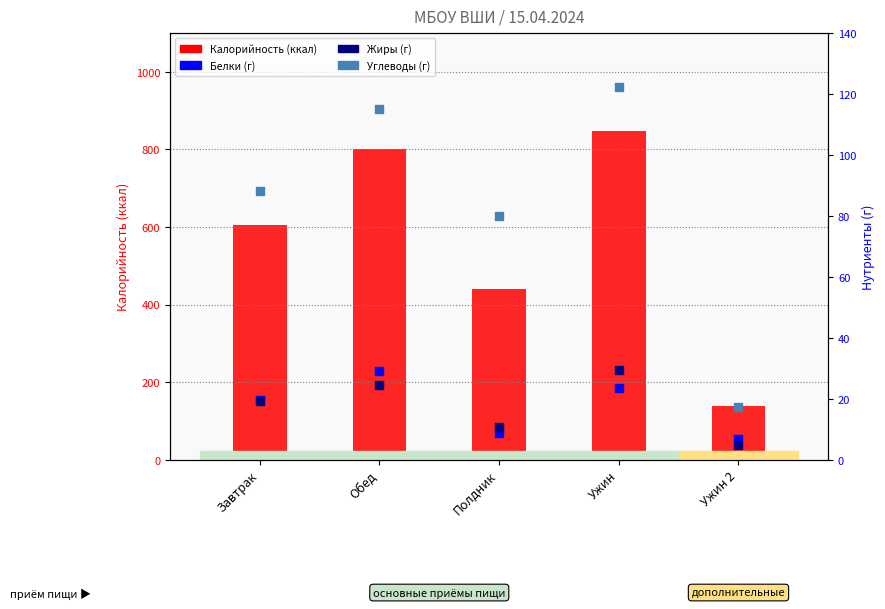

Reading right to left, transcribe all the data shown in this chart.

Калорийность: Ужин 2=137.0	Ужин=848.0	Полдник=441.0	Обед=801.0	Завтрак=606.0
Белки: Ужин 2=6.7	Ужин=23.4	Полдник=8.8	Обед=29.2	Завтрак=19.5
Жиры: Ужин 2=4.7	Ужин=29.3	Полдник=10.8	Обед=24.5	Завтрак=19.4
Углеводы: Ужин 2=17.1	Ужин=122.2	Полдник=80.0	Обед=115.2	Завтрак=88.2